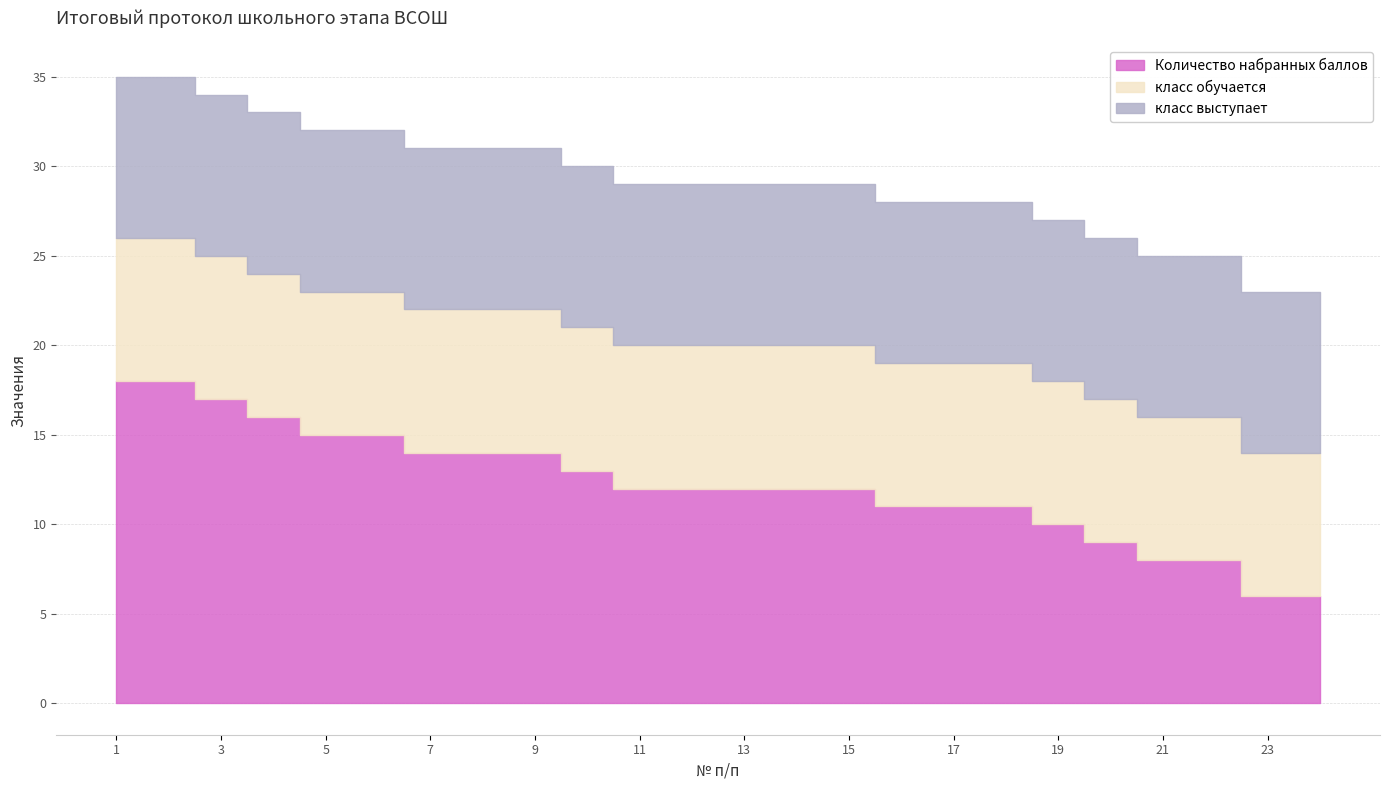

Which series changed the most between 9 and 16?

Количество набранных баллов